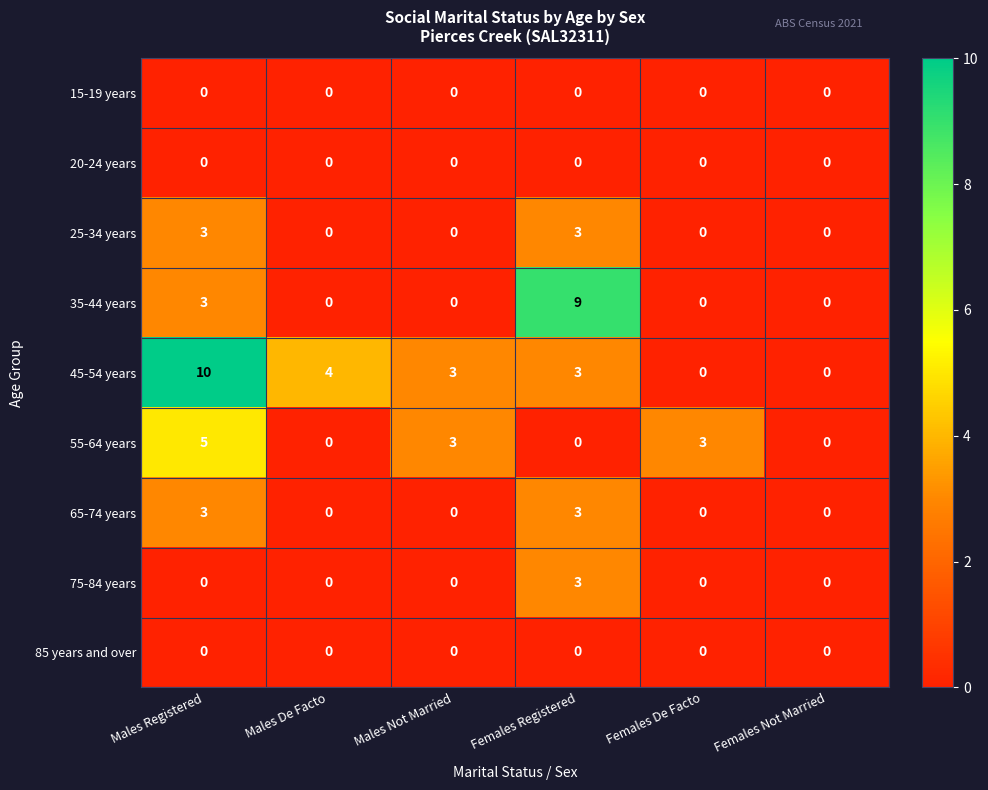

Count the number of categories in the chart.

6